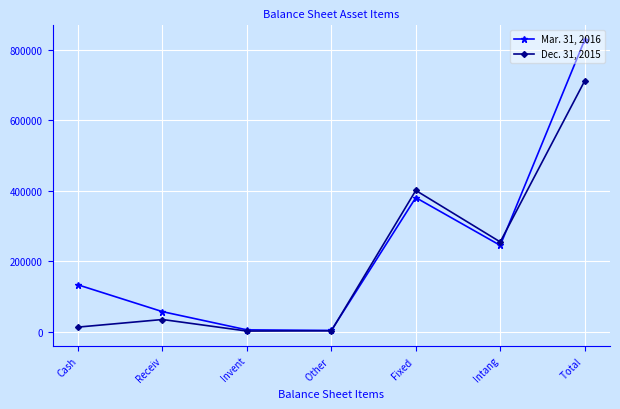

Which series has the widest spread of values?

Mar. 31, 2016